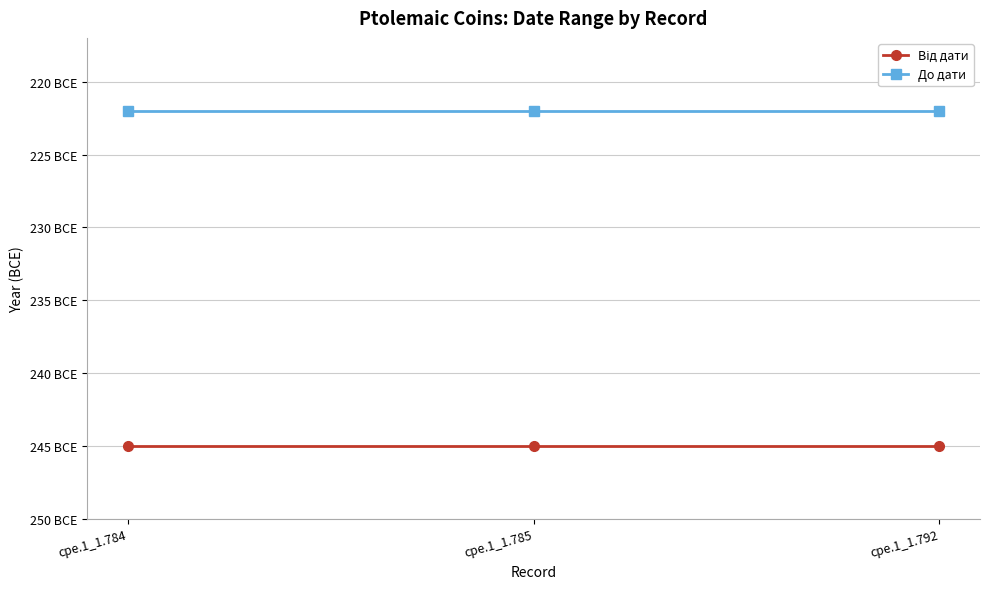

Is this an area chart (filled region under the line)?

No